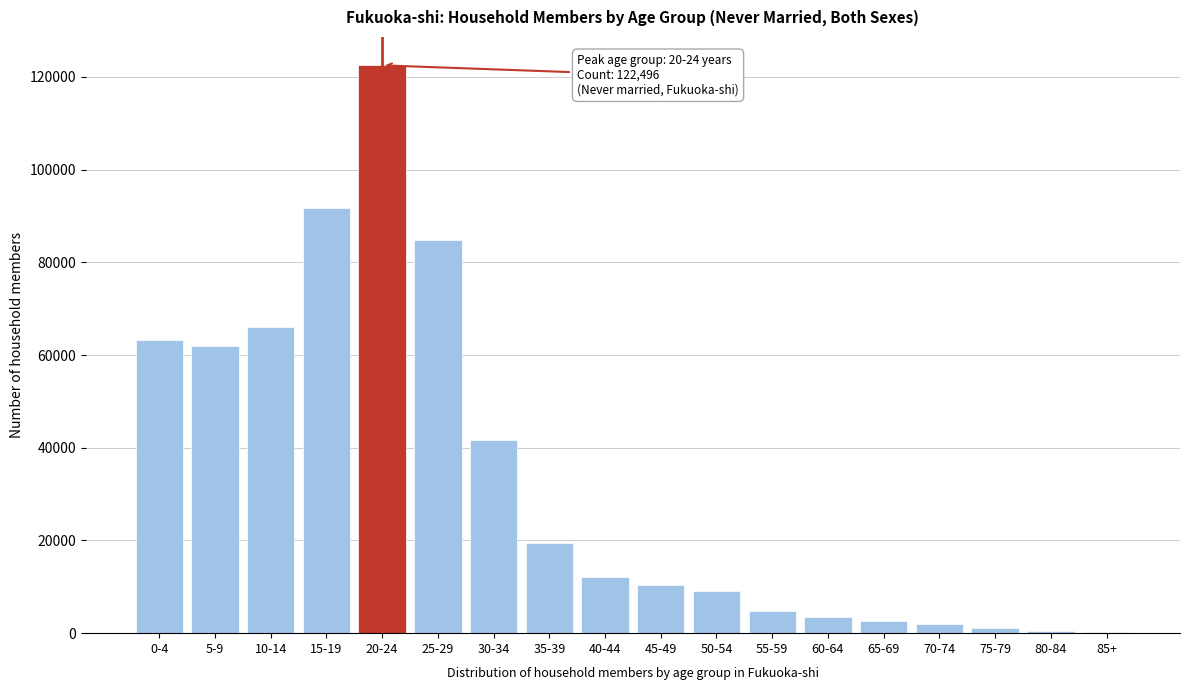

What is the sum of all values?

597209